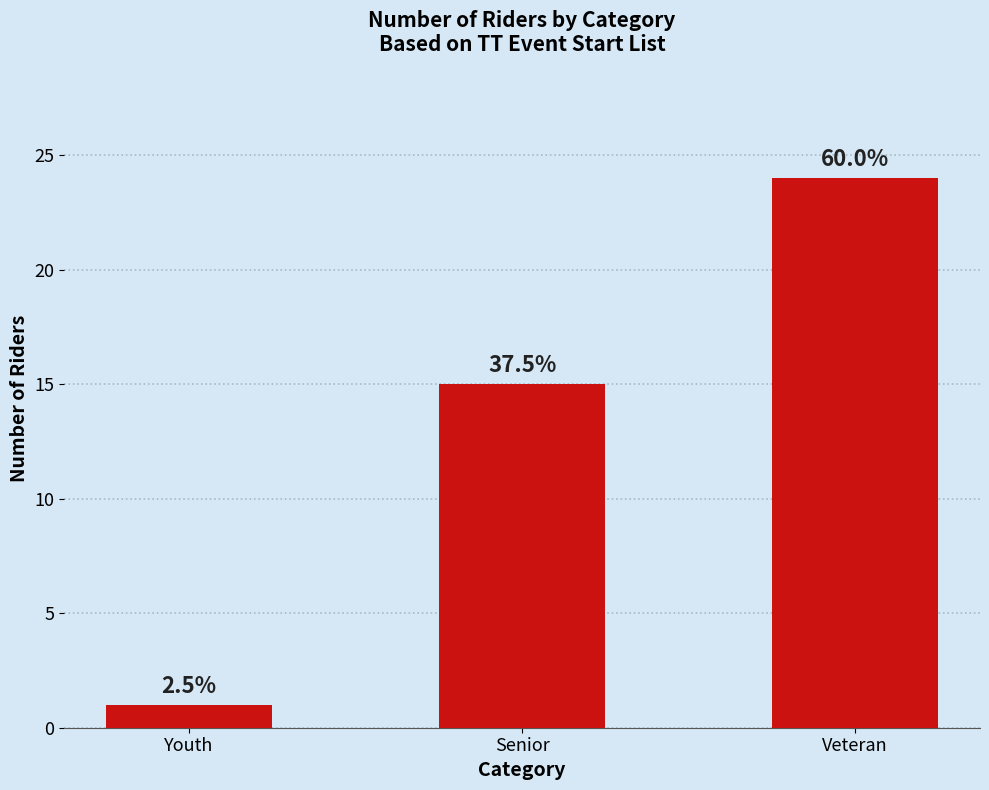

What is the difference between the second highest and minimum values?

14